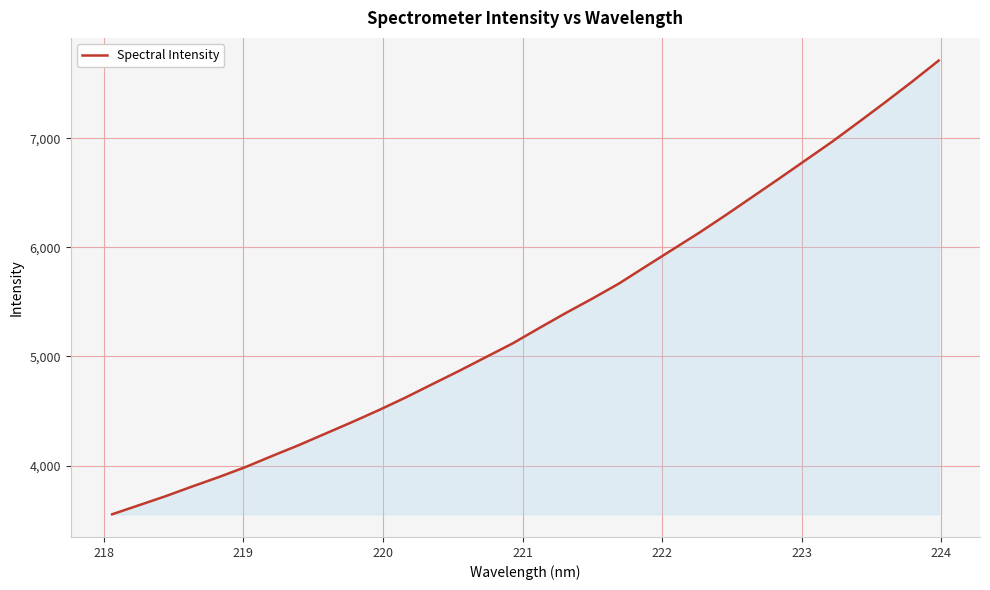

What is the maximum value shown in the chart?

7712.2